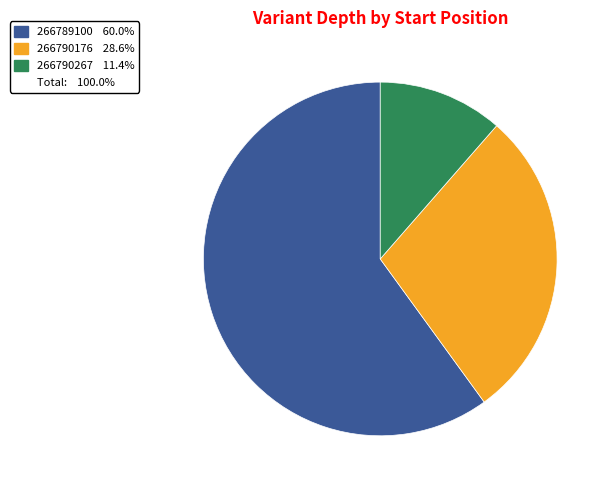

Is there a majority slice in this chart?

Yes